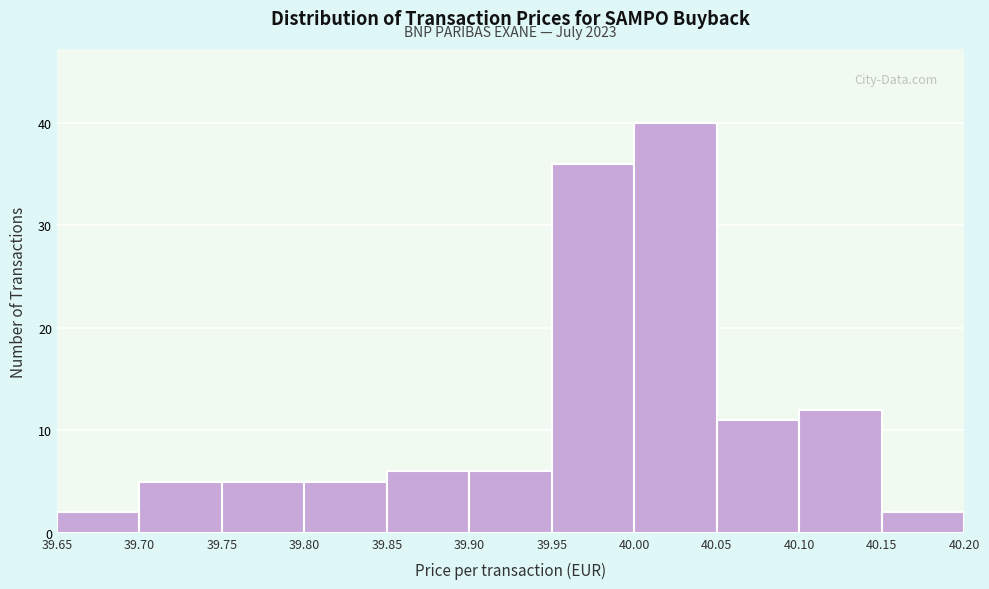

Which range on the x-axis has the tallest bar?

40.00 to 40.05